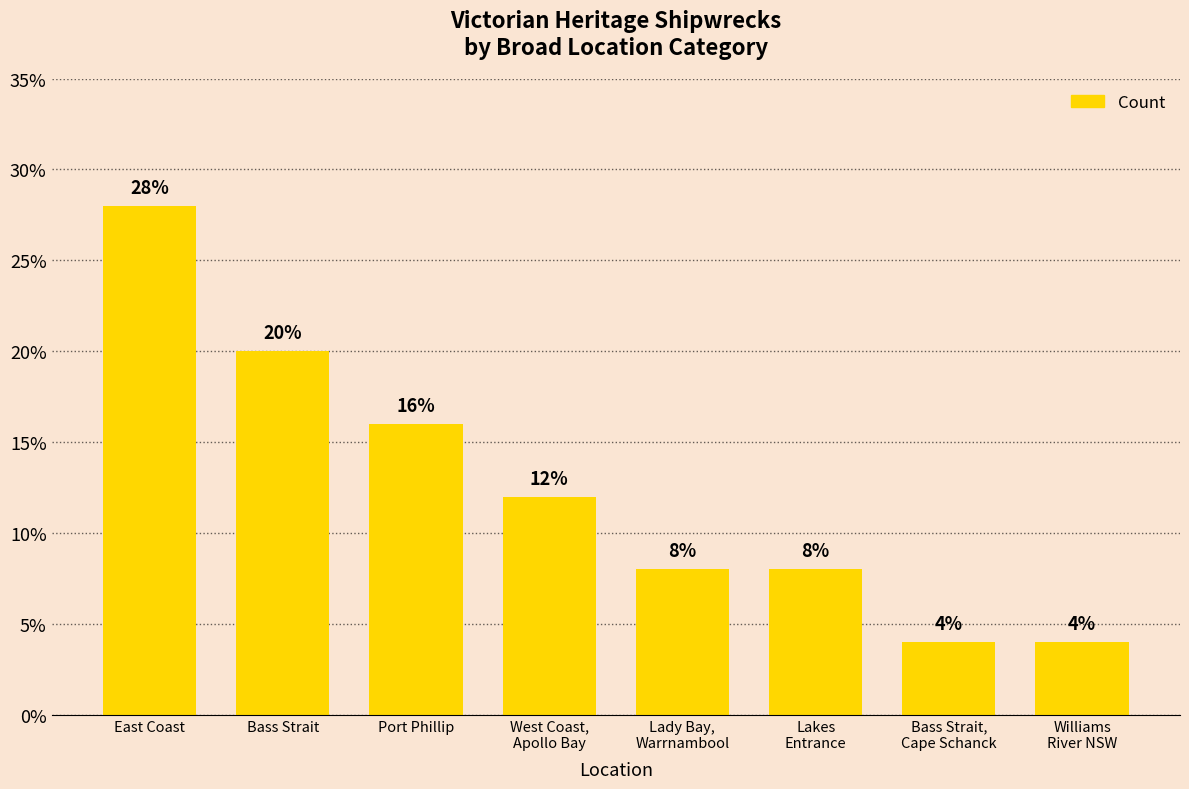

Count the values in the range 8 to 20.

5